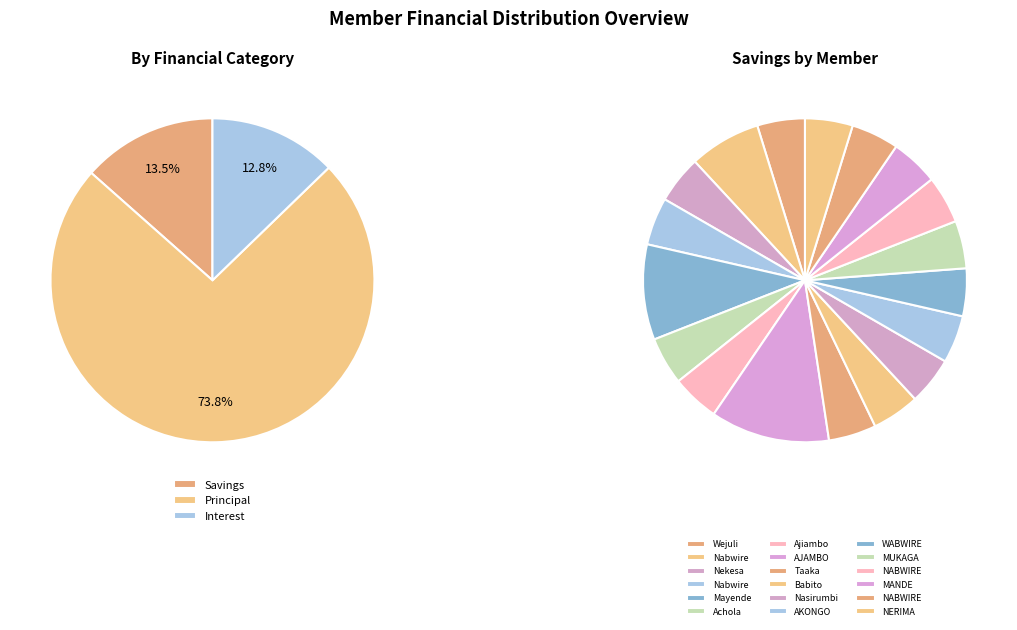

Which series has the widest spread of values?

PRINCIPAL